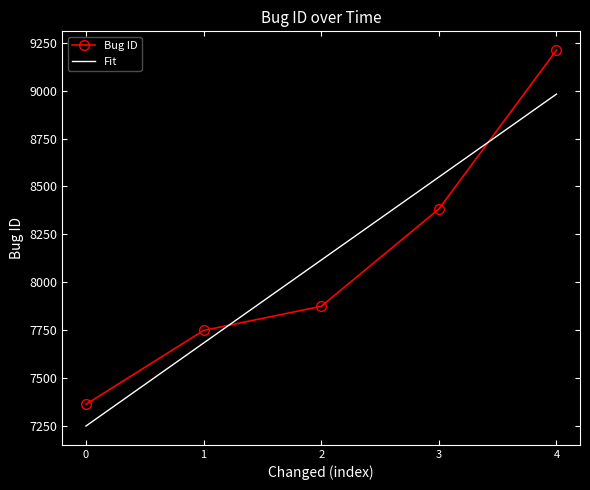

Count the number of data series in this chart.

2